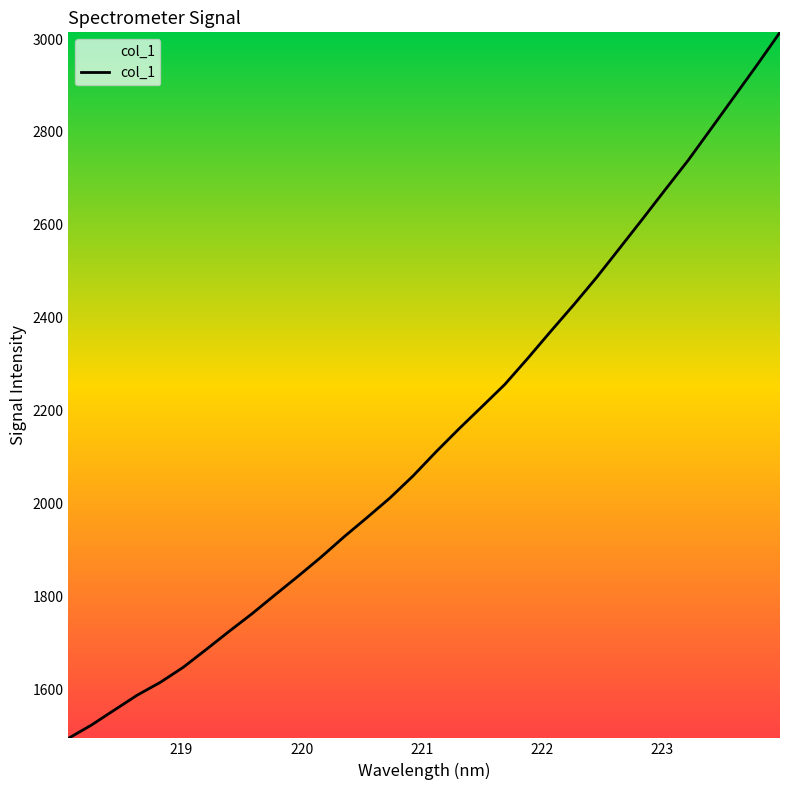

What is the smallest value displayed?

1493.7